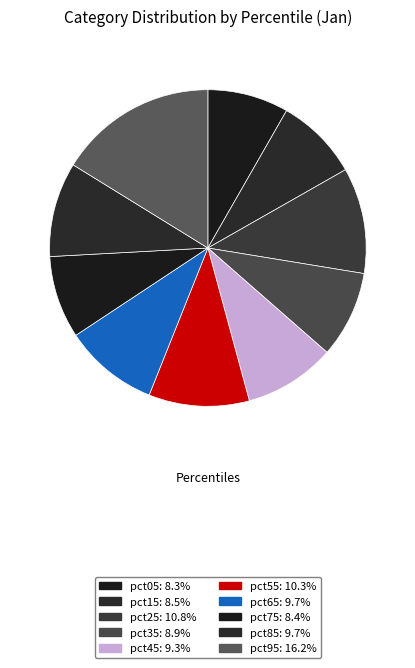

What percentage do pct25 and pct55 together represent?

21.1%